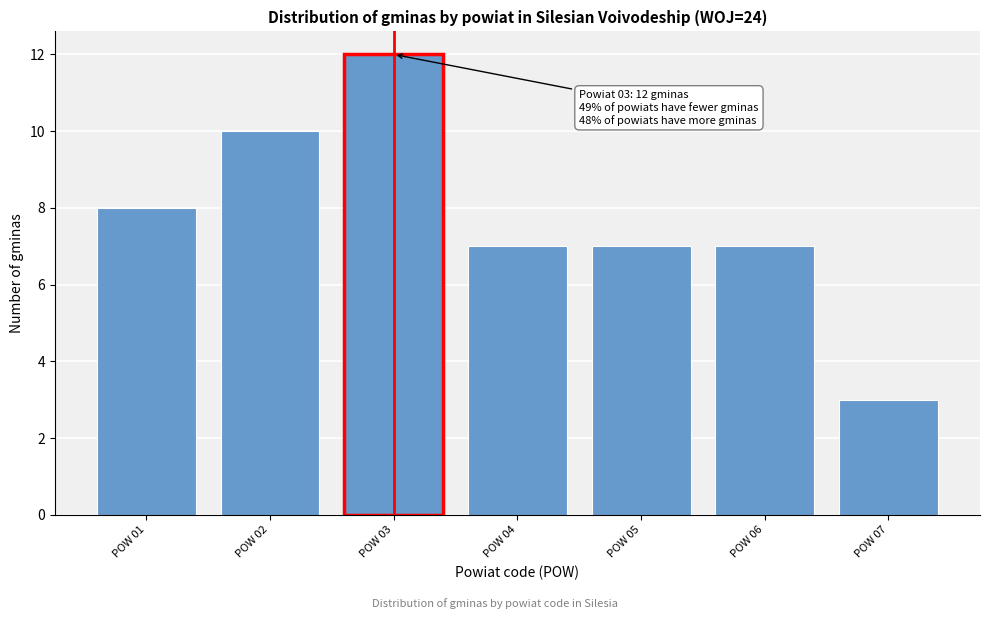

Reading right to left, extract all data points from this chart.

POW 07=3	POW 06=7	POW 05=7	POW 04=7	POW 03=12	POW 02=10	POW 01=8